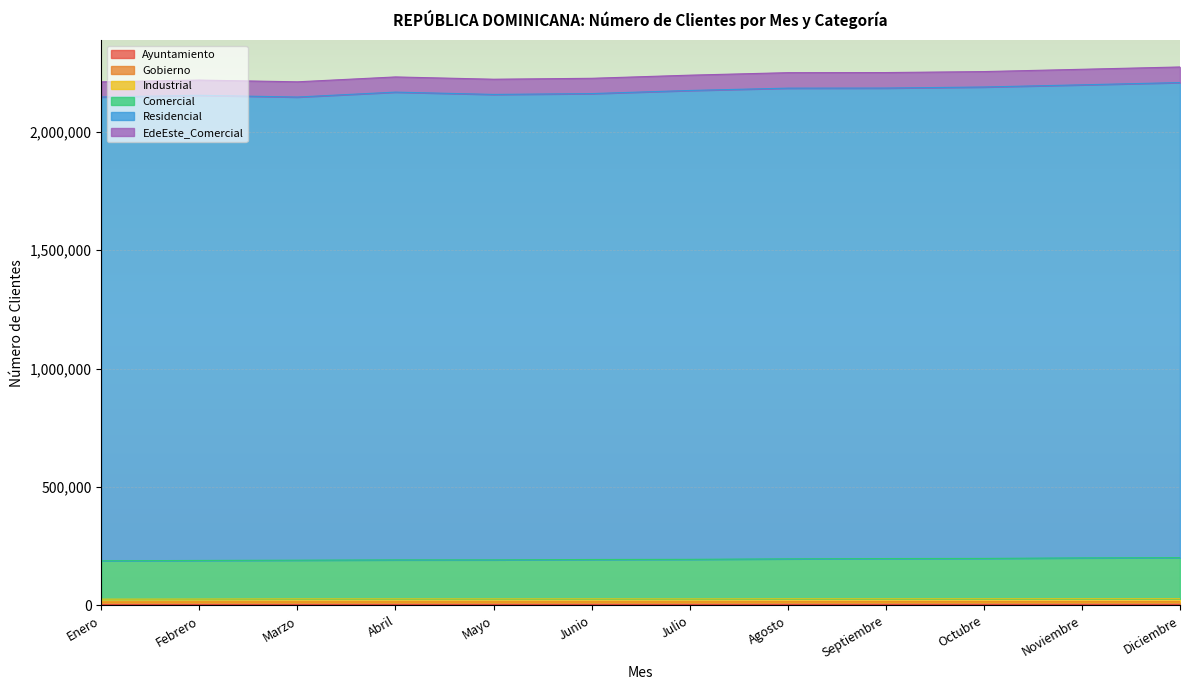

True or false: Gobierno and Residencial cross at least once.

False